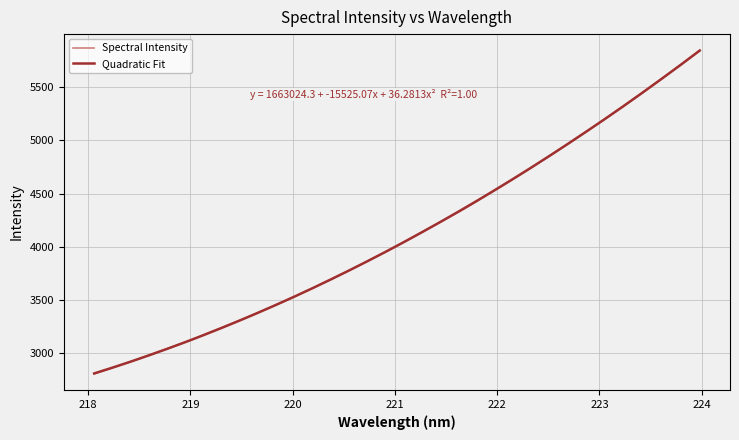

What is the minimum value shown in the chart?

2804.2